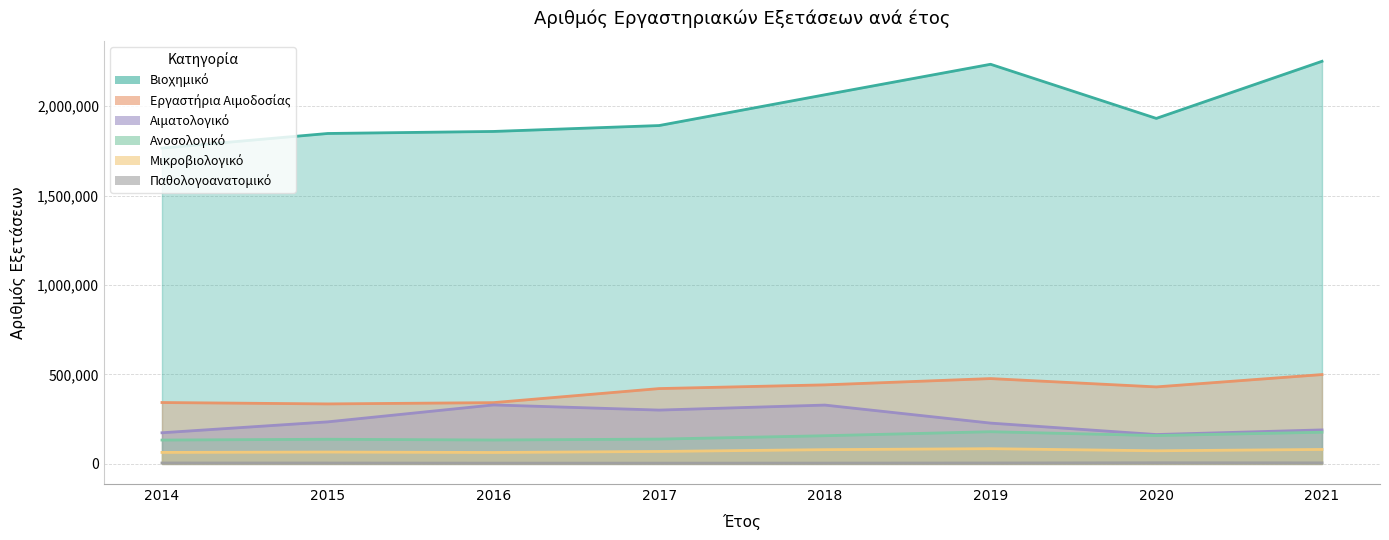

Which series has the largest total across all categories?

Βιοχημικό